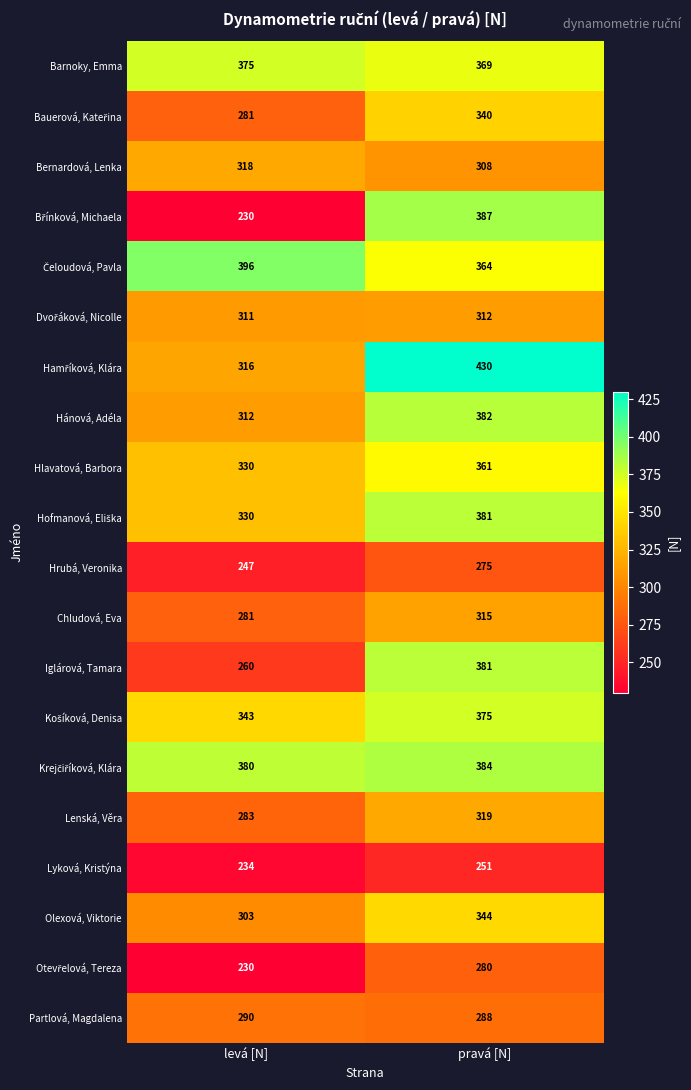

Where is Hrubá, Veronika nearest to the value 261?

levá [N]